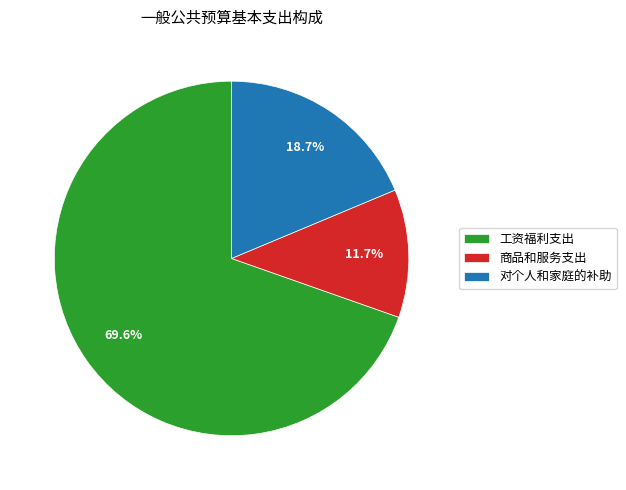

To the nearest percent, what percentage of the pie is 工资福利支出?

70%